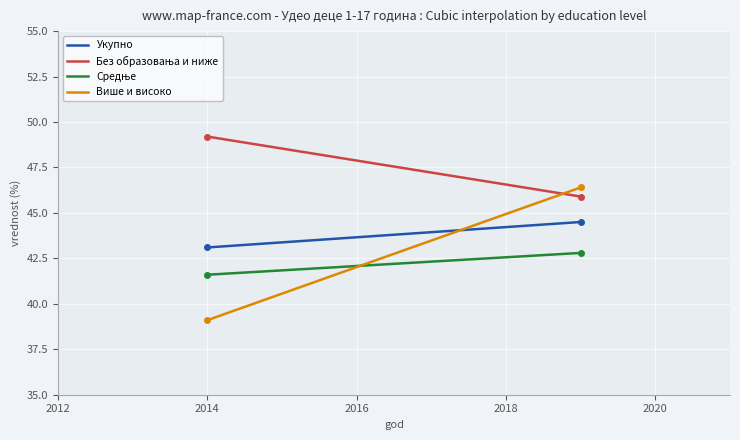

Count the number of categories in the chart.

300